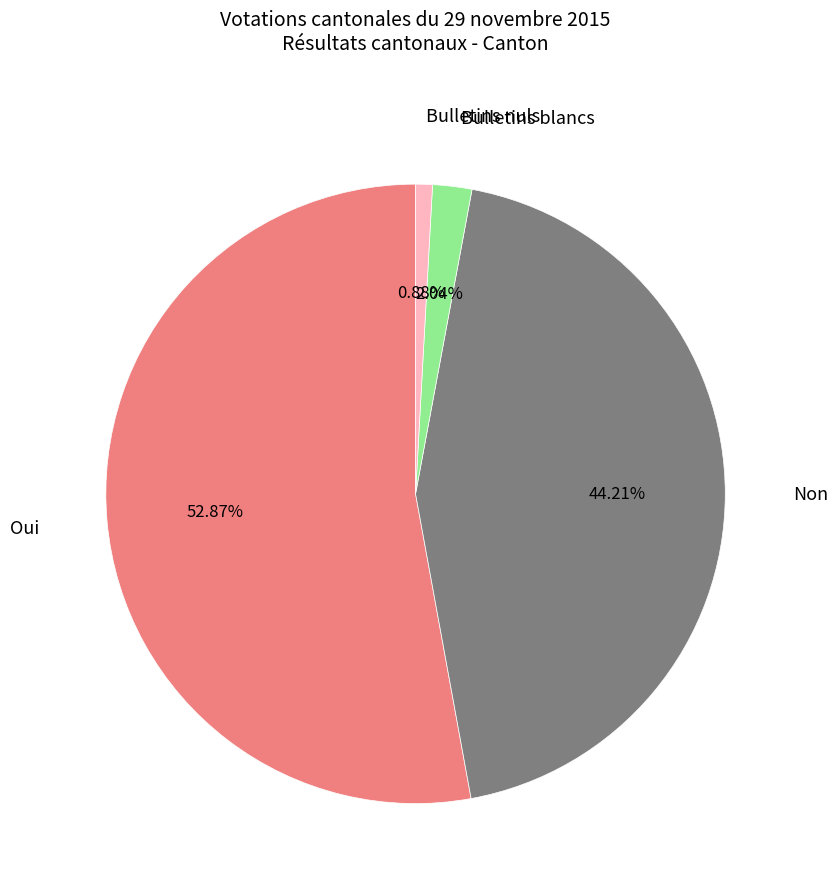

How much of the chart is everything except Oui?

47.1%